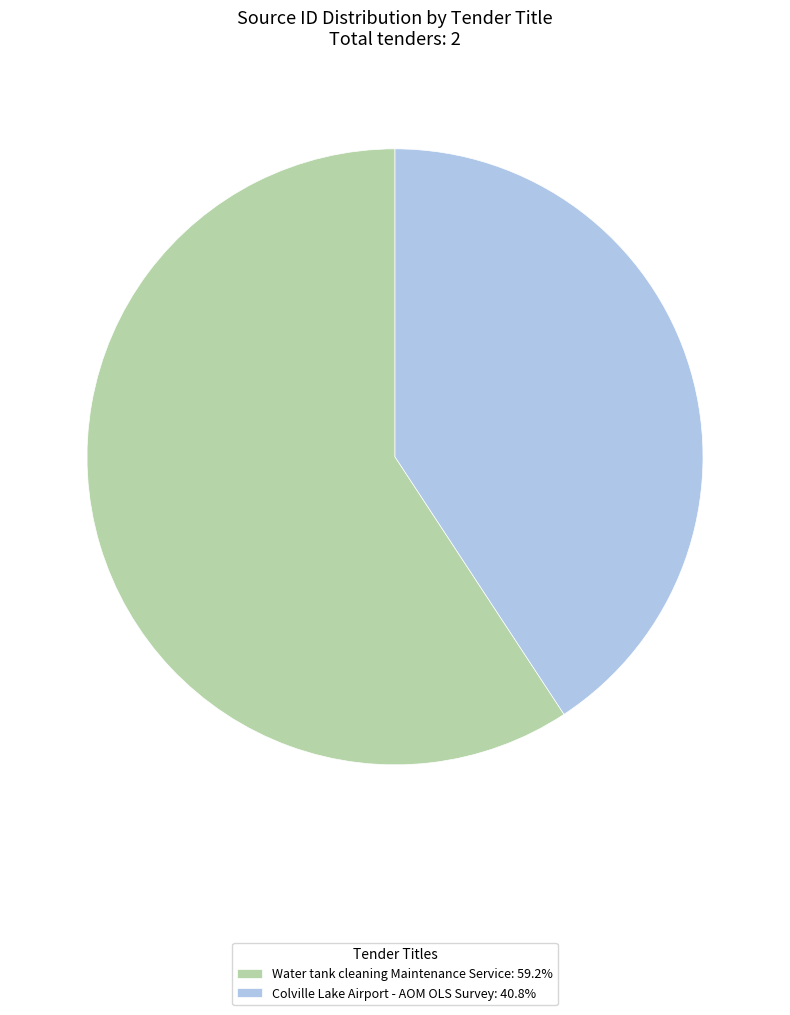

Which category has the biggest portion of the pie?

Water tank cleaning Maintenance Service